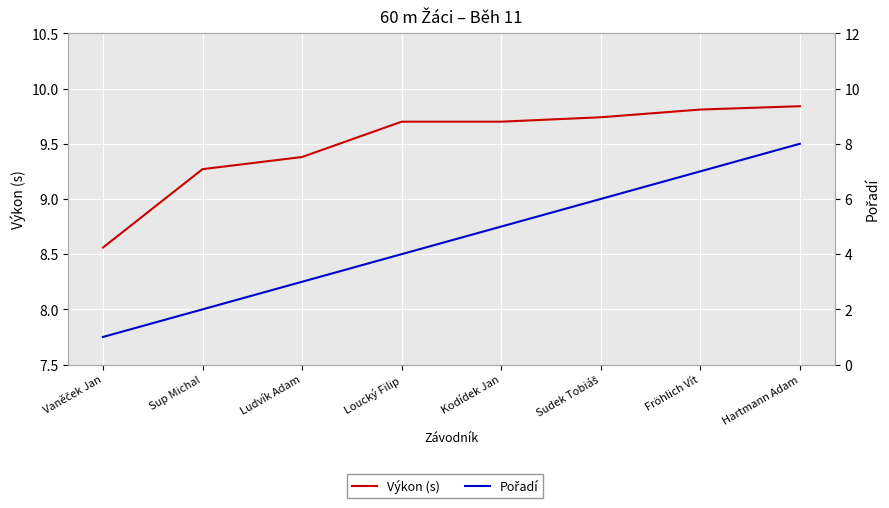

What is the smallest value displayed?

1.0